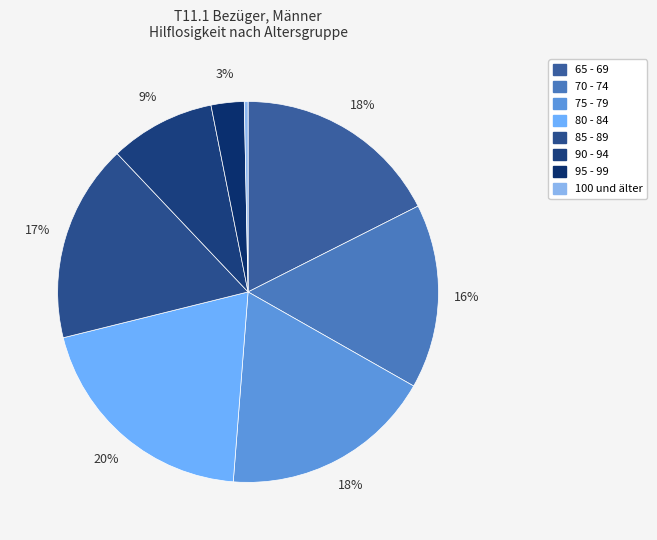

Is the sum of 85 - 89 and 90 - 94 greater than half?

No